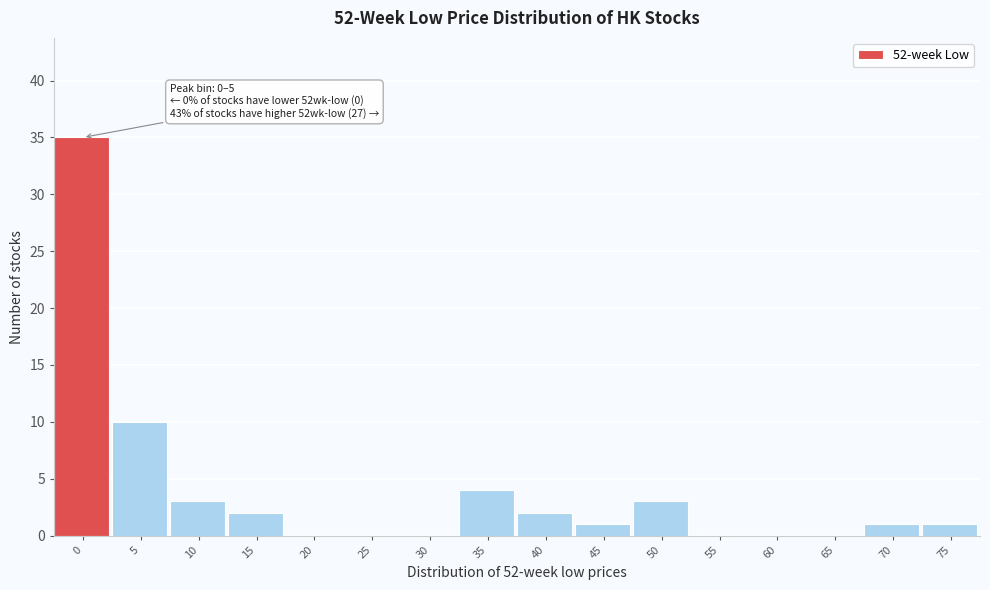

Reading right to left, extract all data points from this chart.

75=1	70=1	65=0	60=0	55=0	50=3	45=1	40=2	35=4	30=0	25=0	20=0	15=2	10=3	5=10	0=35